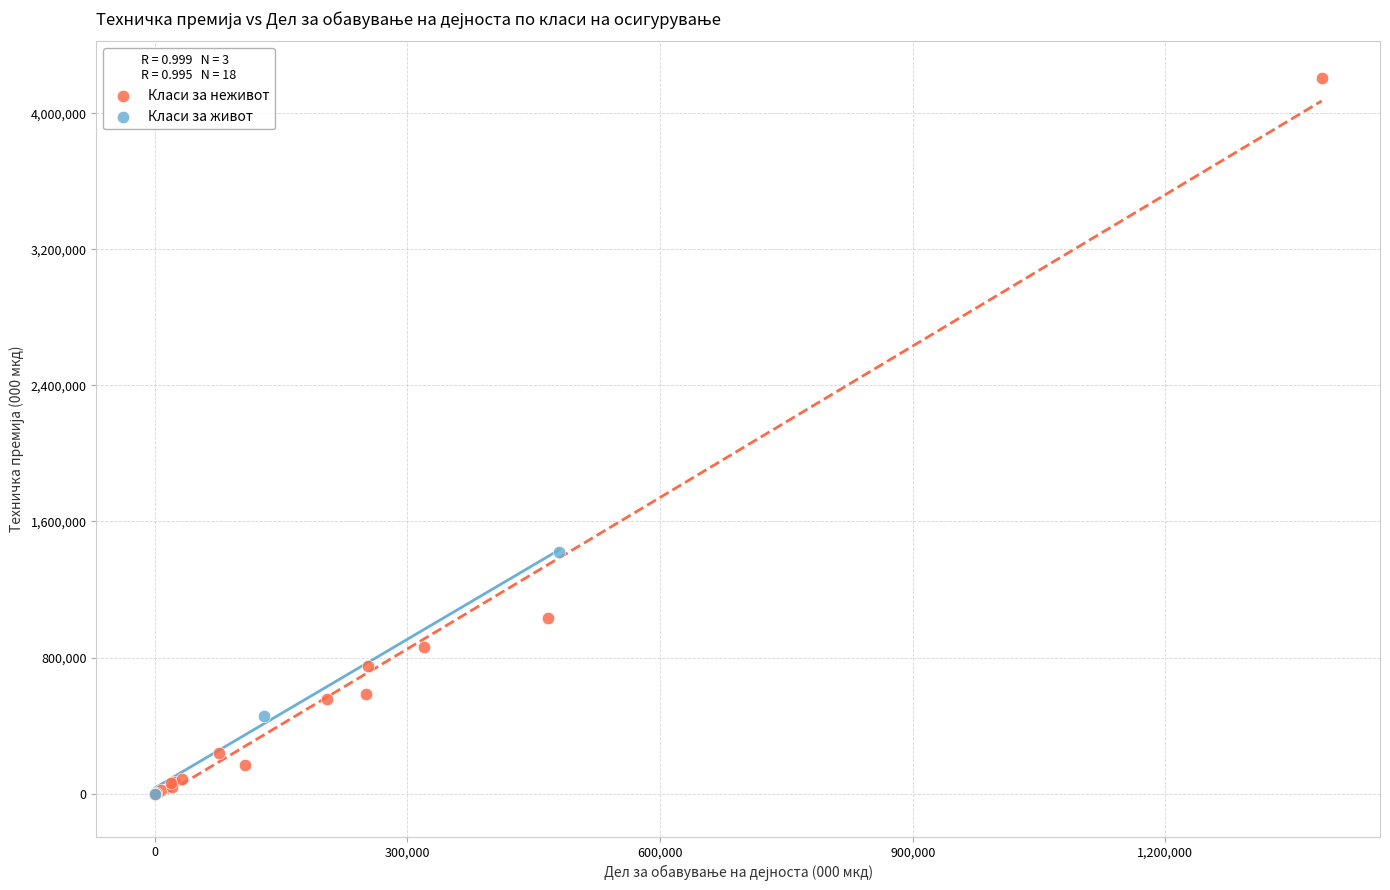

Which series has the largest Y range (max minus min)?

Класи за неживот